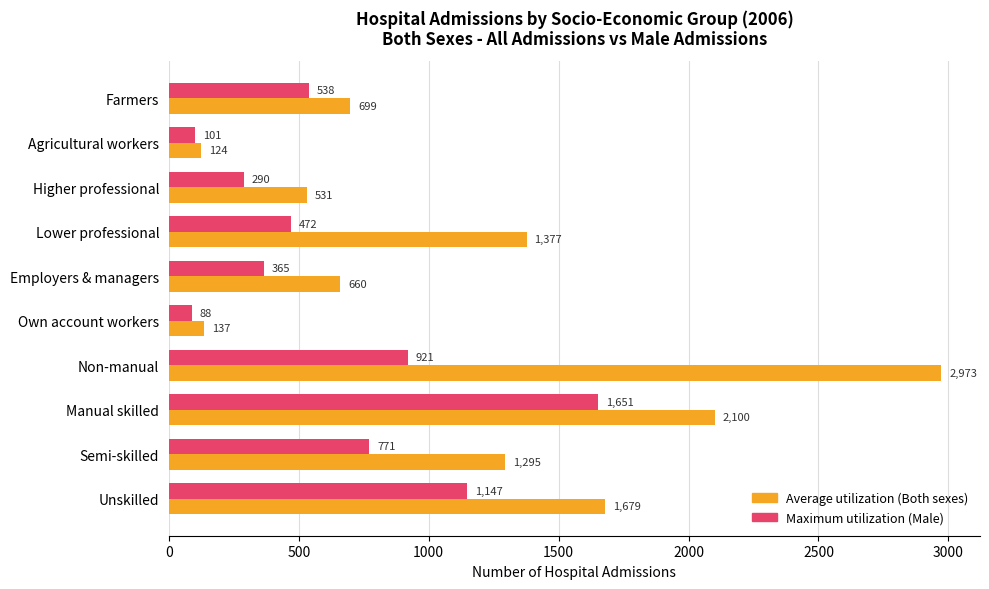

At which category is the sum across all series the highest?

Non-manual